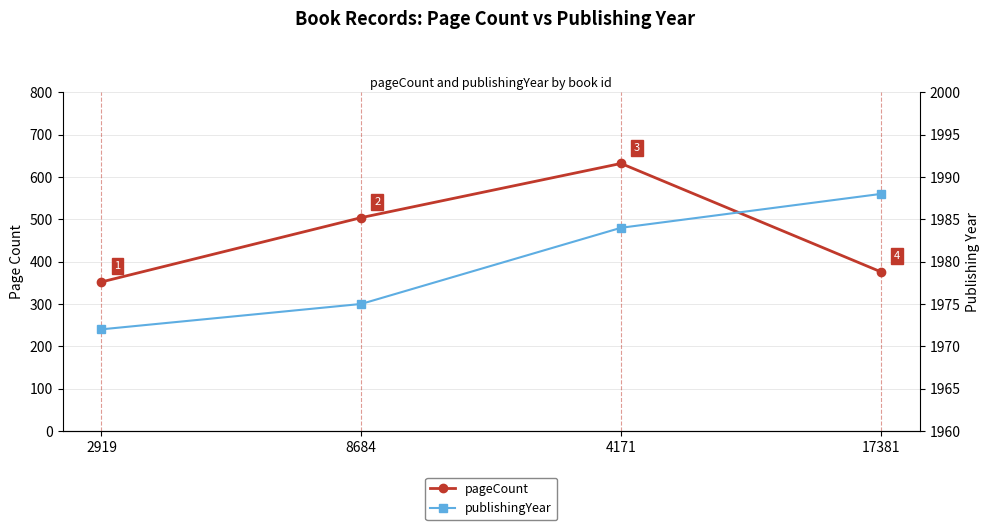

In pageCount, how many points are higher than both neighbors (excluding endpoints)?

1